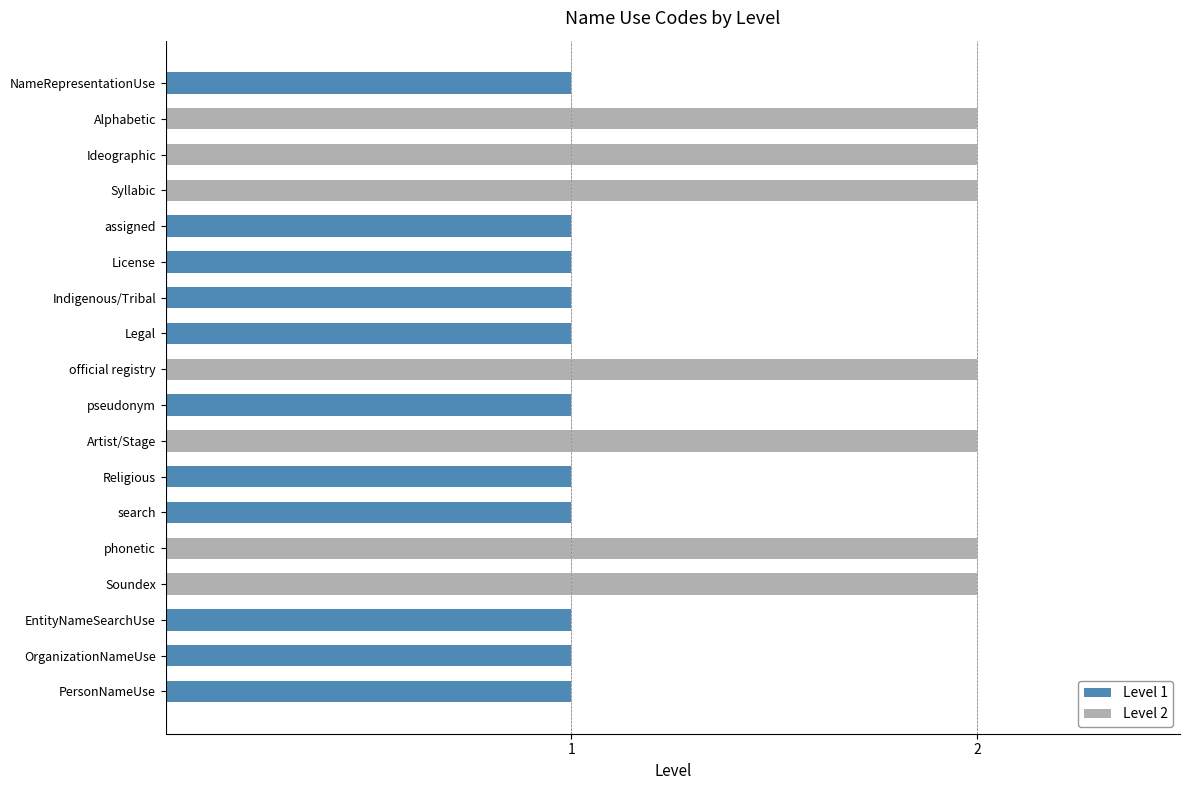

Are the bars horizontal?

Yes